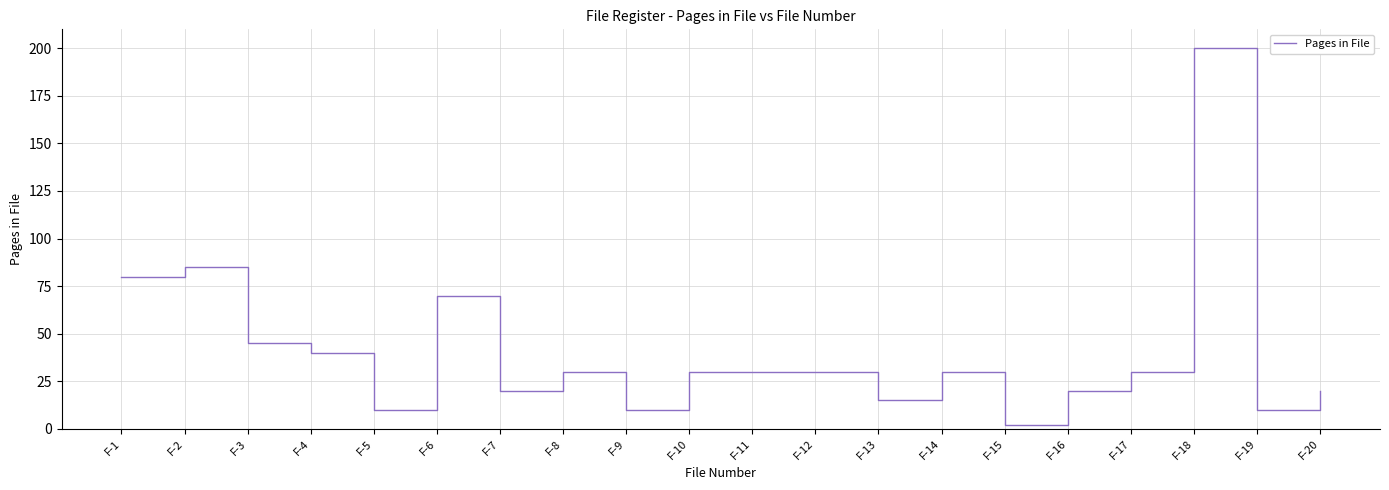

Is this an area chart (filled region under the line)?

No